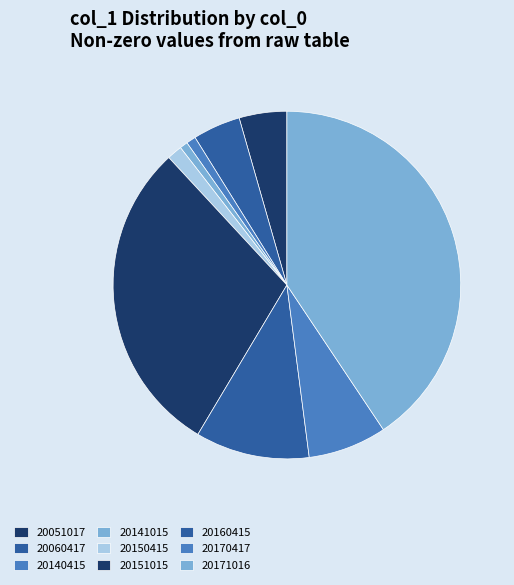

Rank the categories by value from highest to lowest.

20171016, 20151015, 20160415, 20170417, 20051017, 20060417, 20150415, 20140415, 20141015